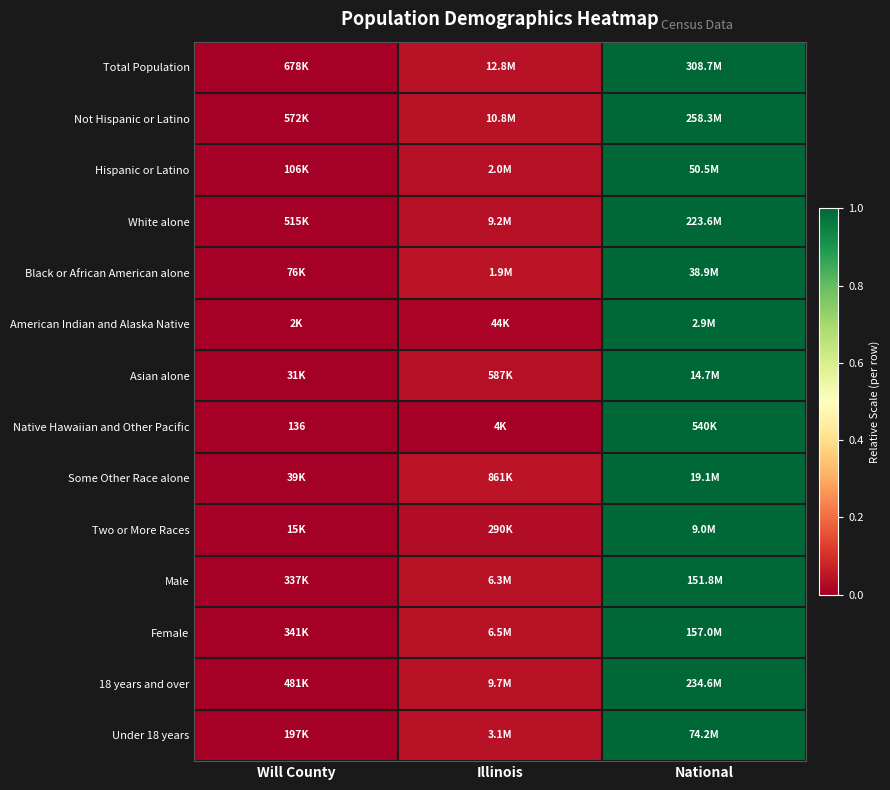

Is the value of Male at Illinois greater than the value of Total Population at National?

No